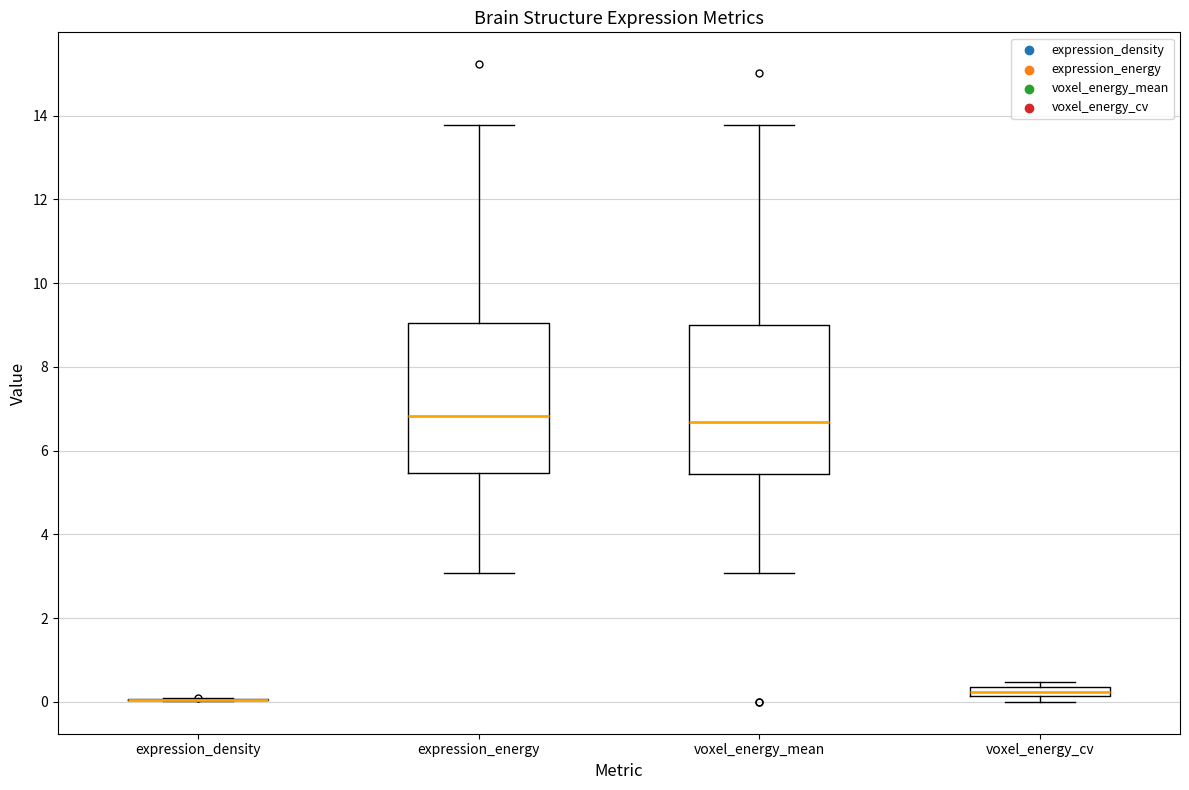

Where does the median line of the box for expression_energy sit on the y-axis? The values are not printed on the chart, so give them approximately, as read against the axis.

6.8